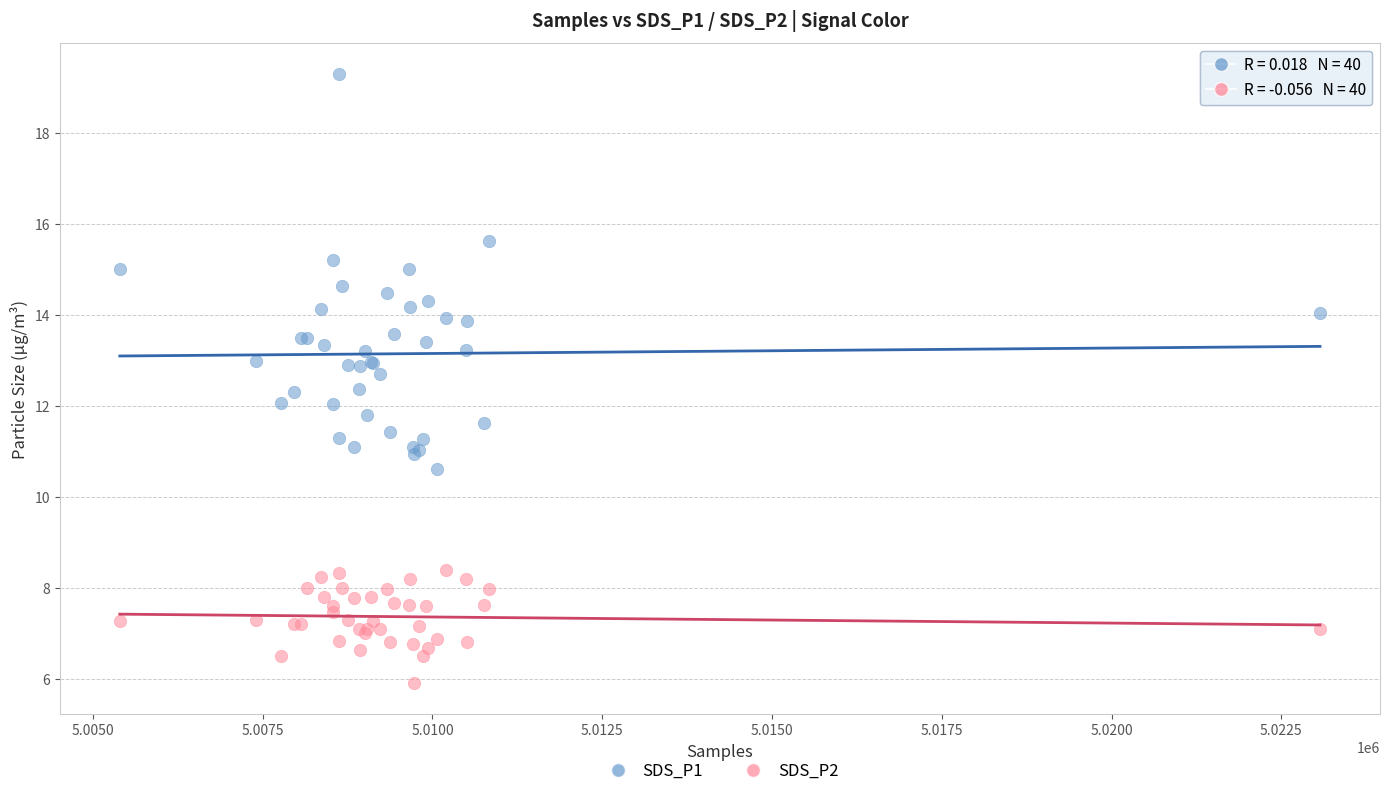

Which series contains the highest Y value?

SDS_P1